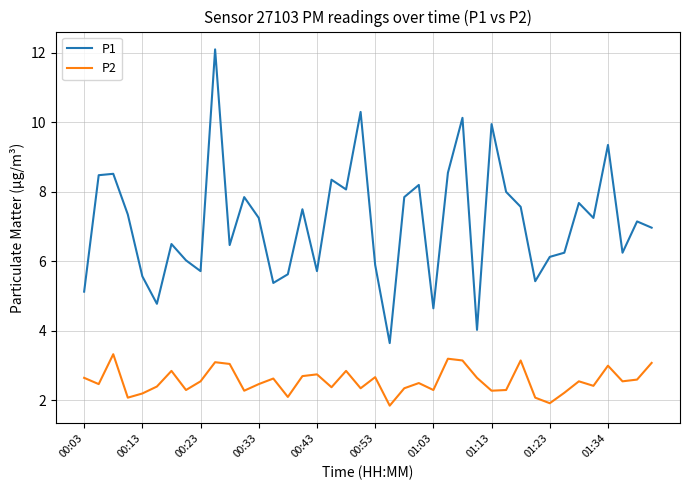

Which series has the largest total across all categories?

P1